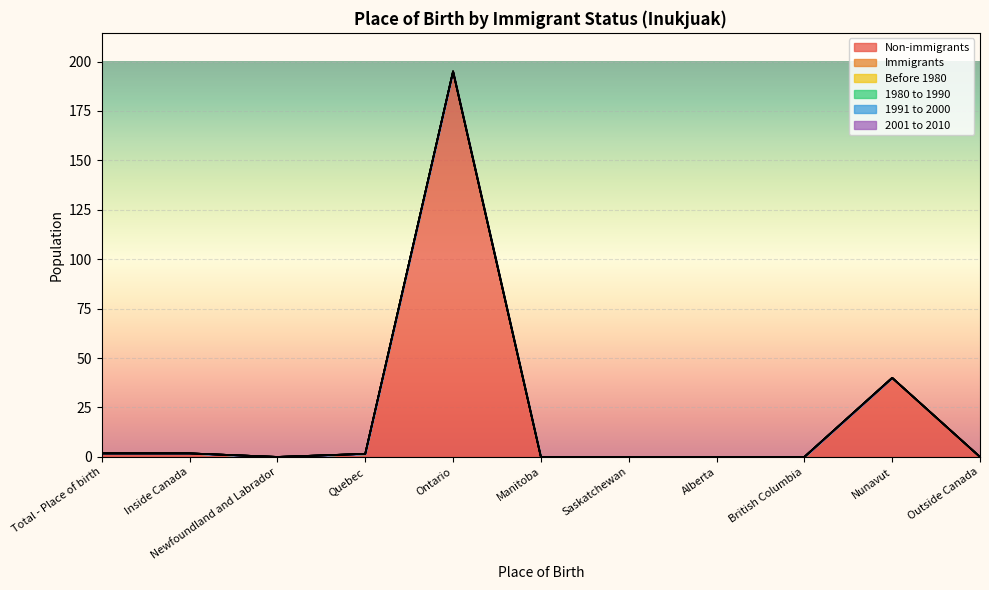

True or false: 1991 to 2000 has more than 2 interior local peaks.

False